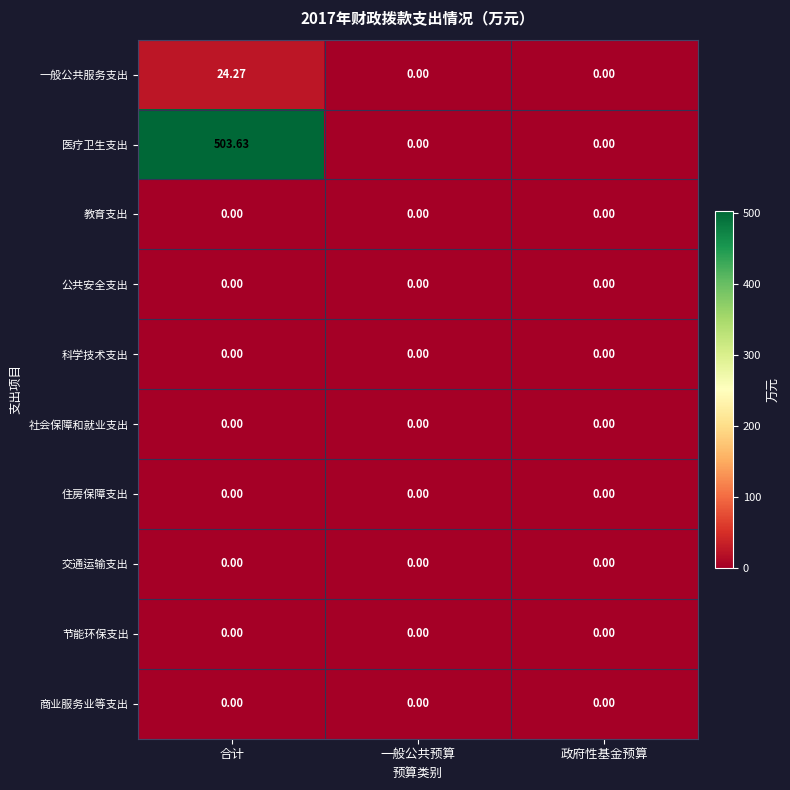

At which category does the chart reach its peak across all series?

合计